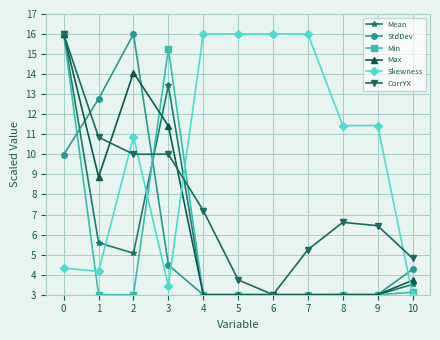

What is the average value of the Skewness series?

10.2